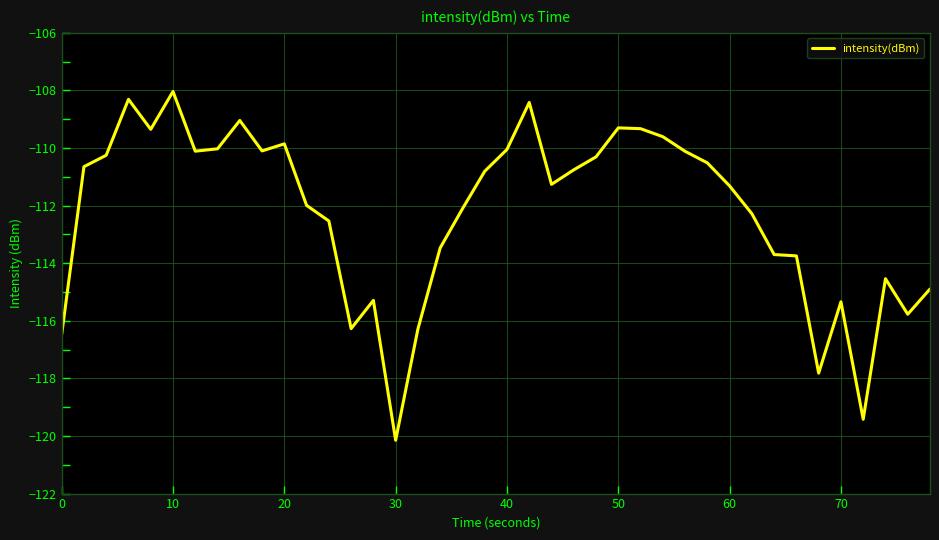

What is the difference between the maximum and minimum values?

12.1